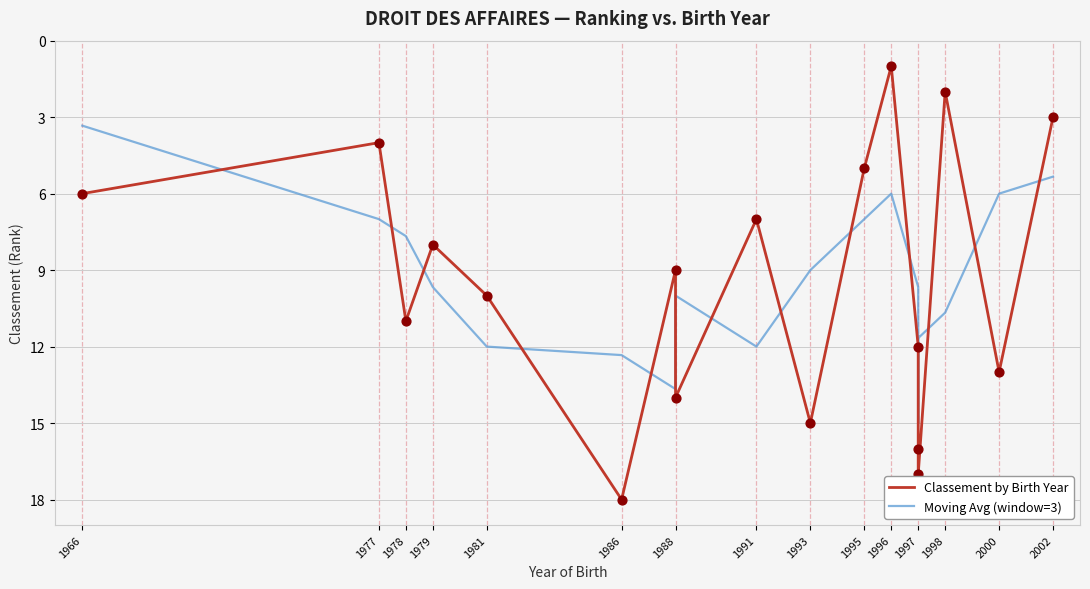

Which series reaches the minimum Y coordinate?

Classement by Birth Year